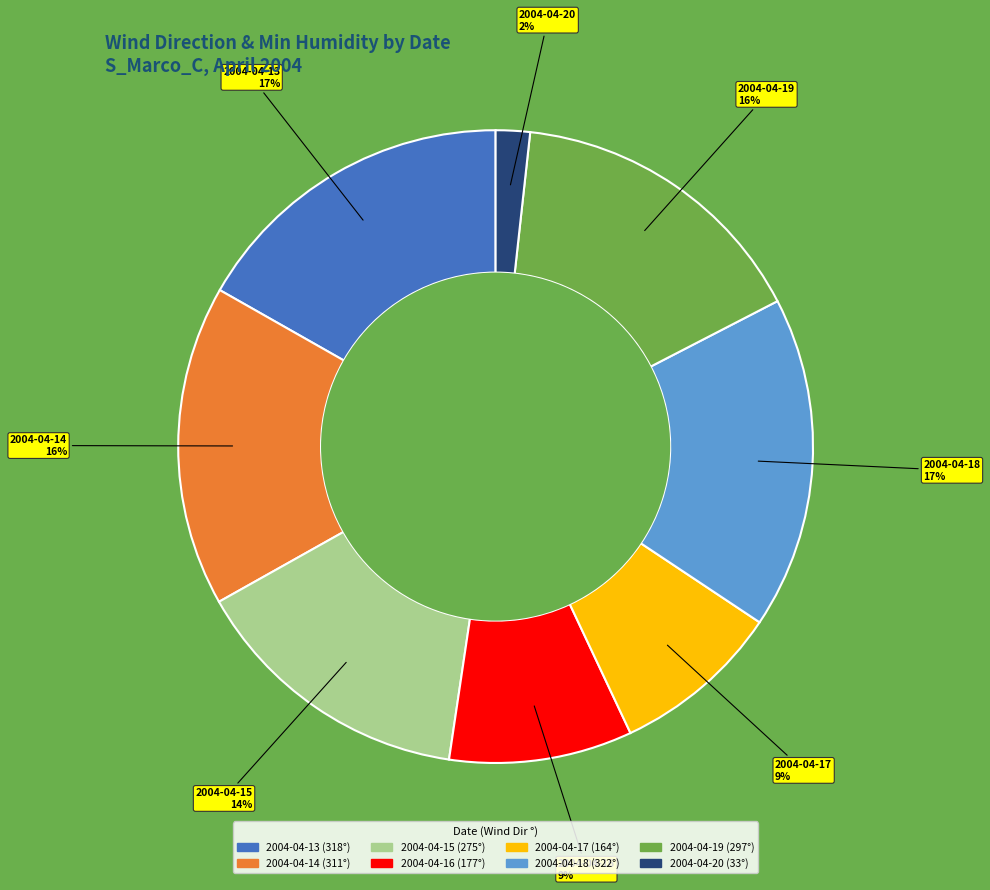

How many segments does this pie chart have?

8